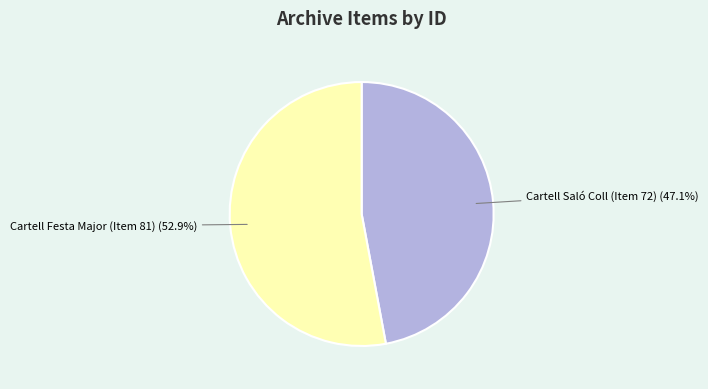

Does any single category account for the majority?

Yes